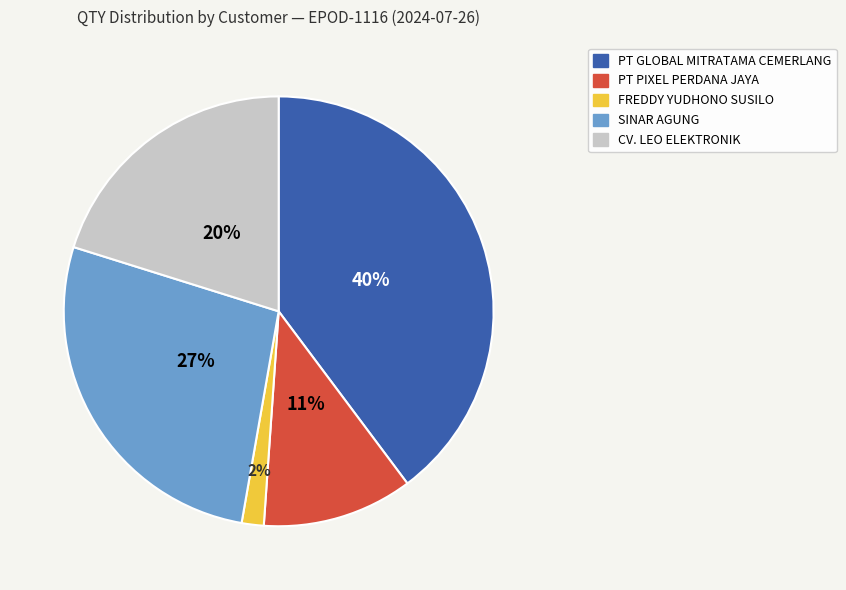

To the nearest percent, what is the difference between the largest and smallest slice percentages?

38%